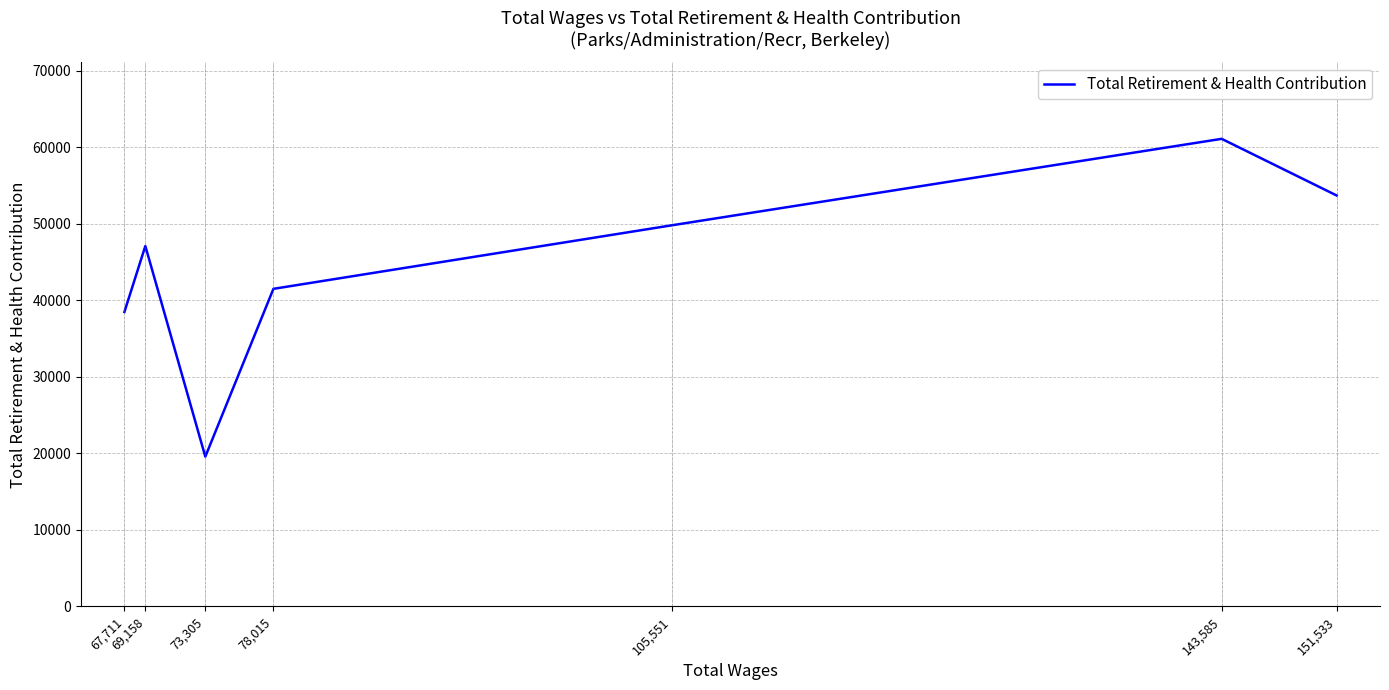

At which label is the value closest to 40323?

78,015